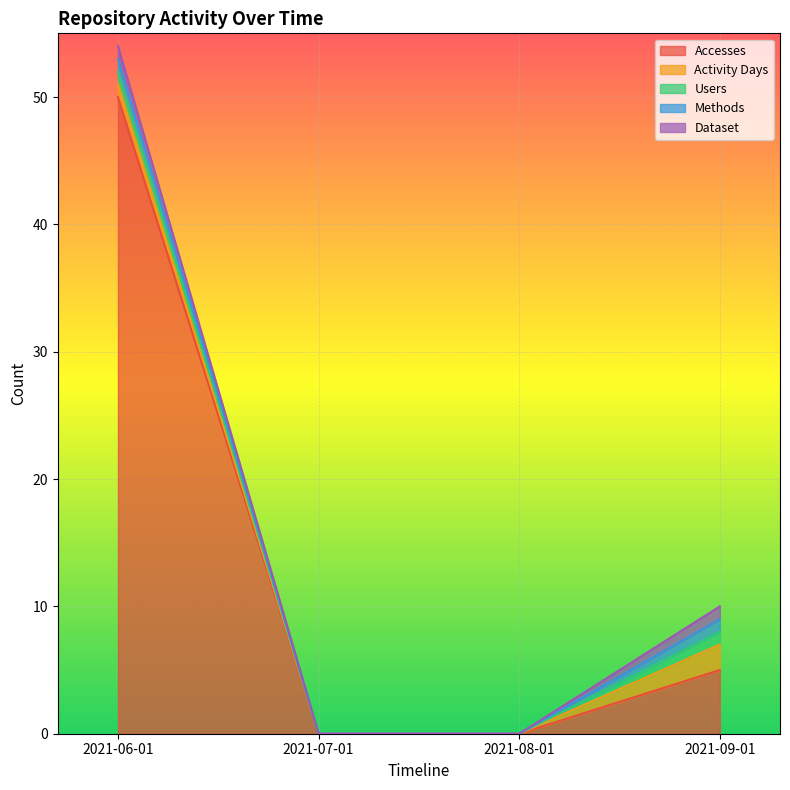

What is the sum of all Dataset values?

2